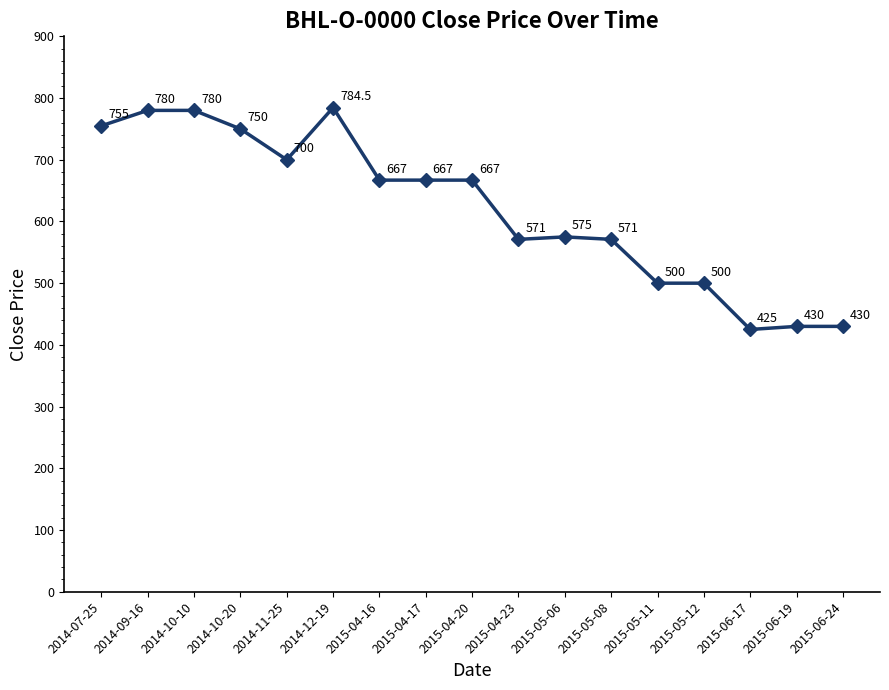

Is it true that the value at 2015-04-23 is 855.2?

False